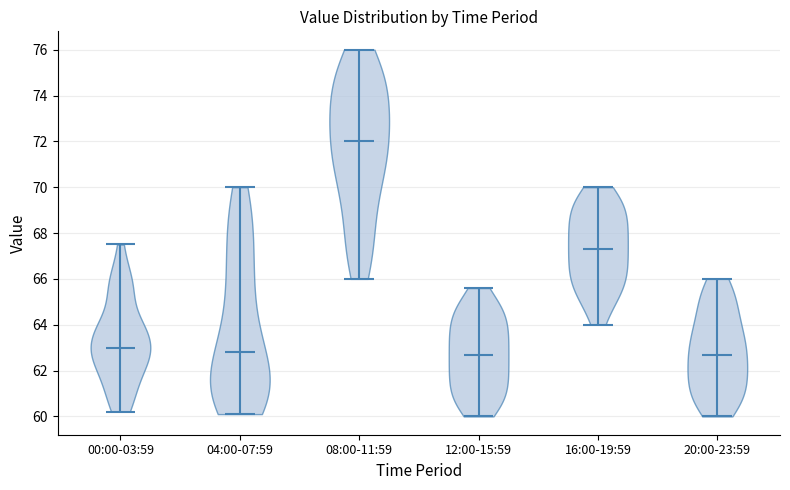

What is the highest point the violin for 16:00-19:59 reaches on the y-axis? The values are not printed on the chart, so give them approximately, as read against the axis.

70.0